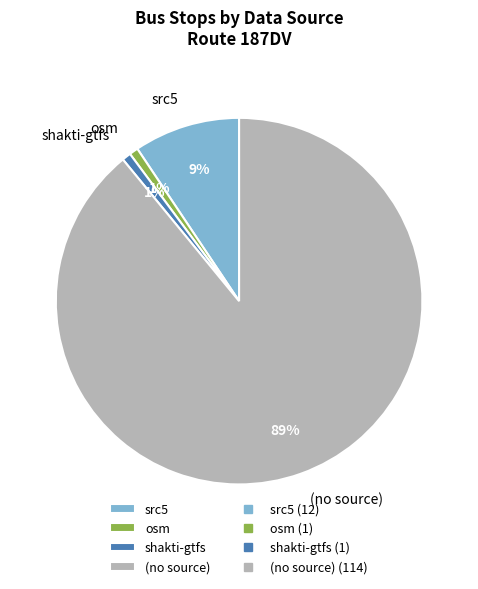

To the nearest percent, what percentage of the pie is (no source)?

89%